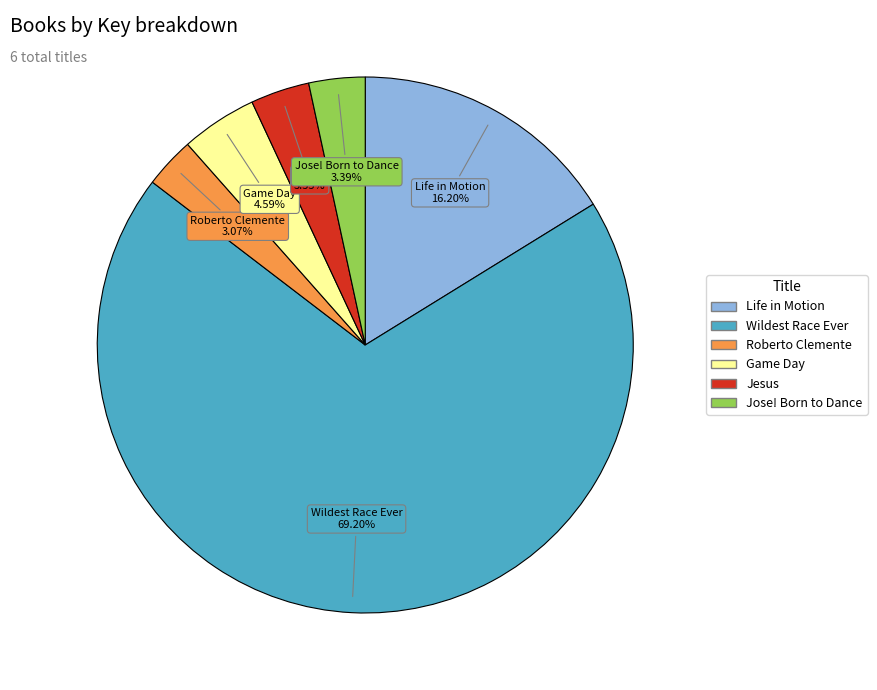

Approximately how many times larger is the value at Wildest Race Ever compared to Jesus?

19.5